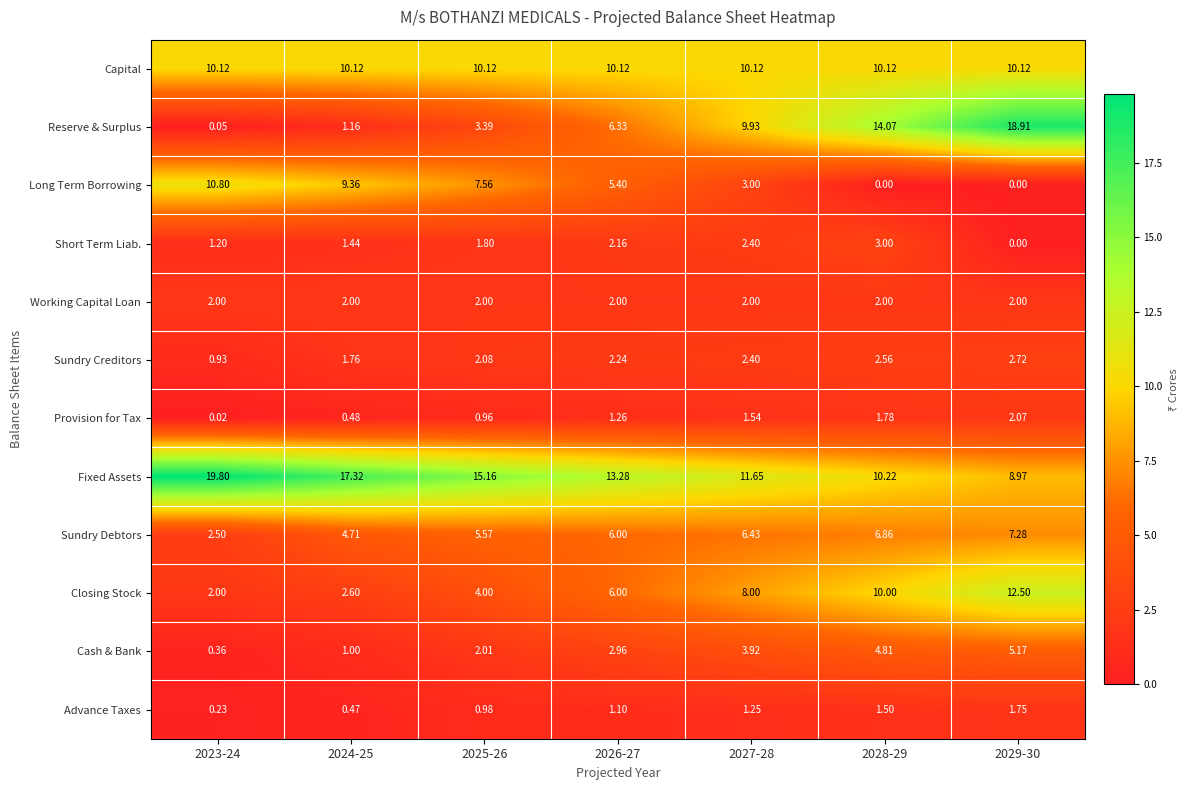

At which category is the sum across all series the highest?

2029-30